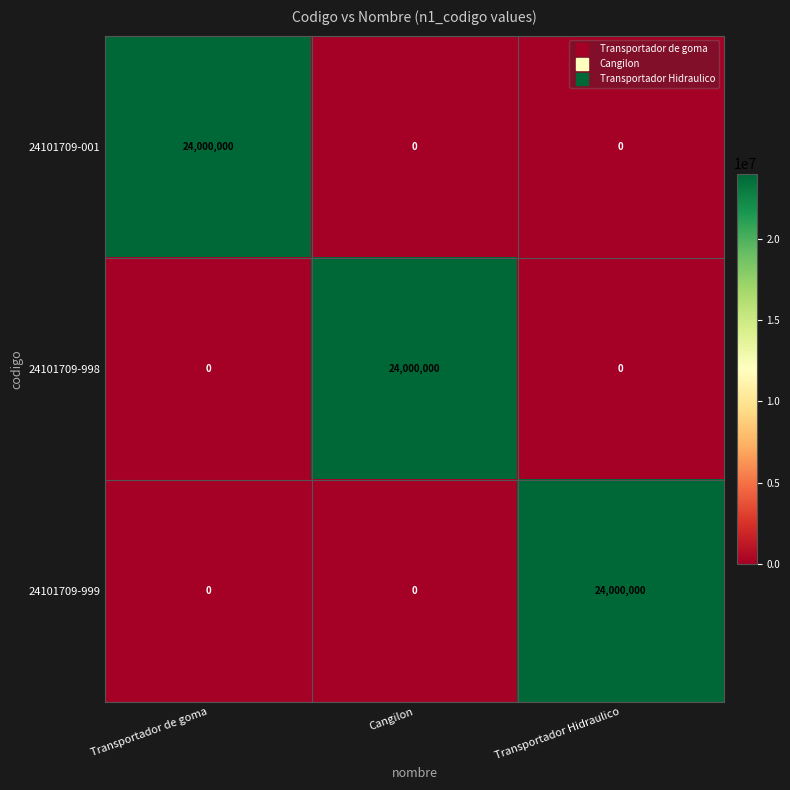

What is the difference between the highest and lowest values at Transportador Hidraulico?

24000000